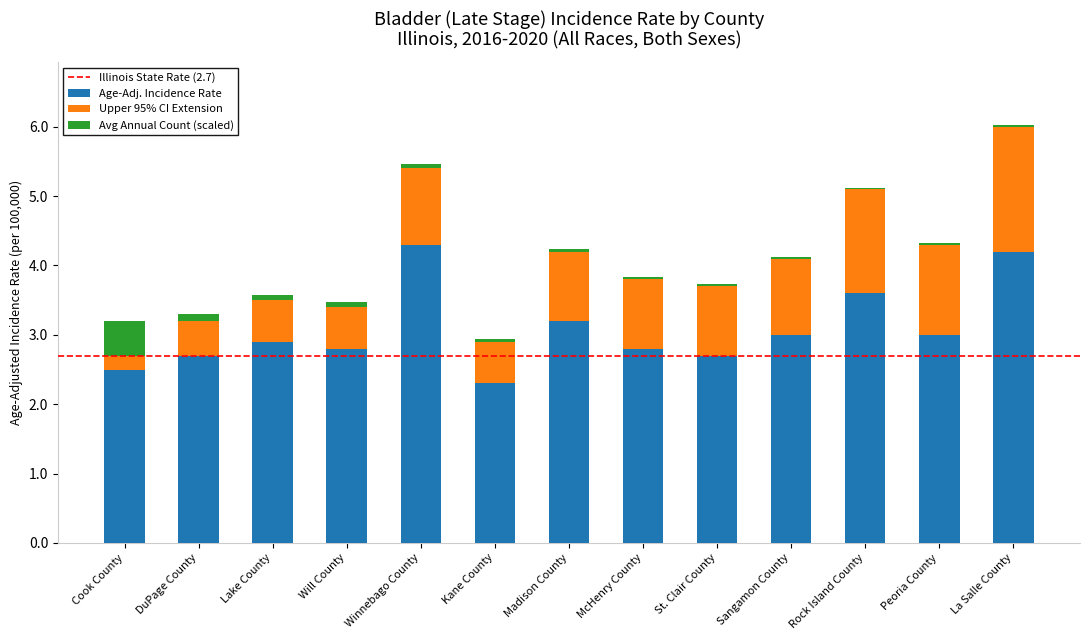

How many bars are there in total?

13